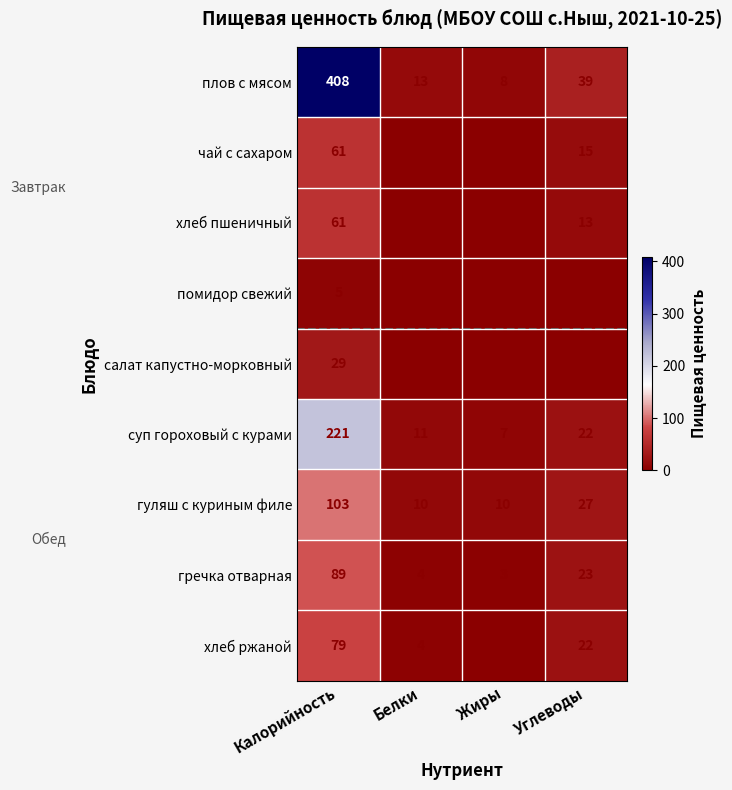

Which series has the largest range (max minus min)?

плов с мясом